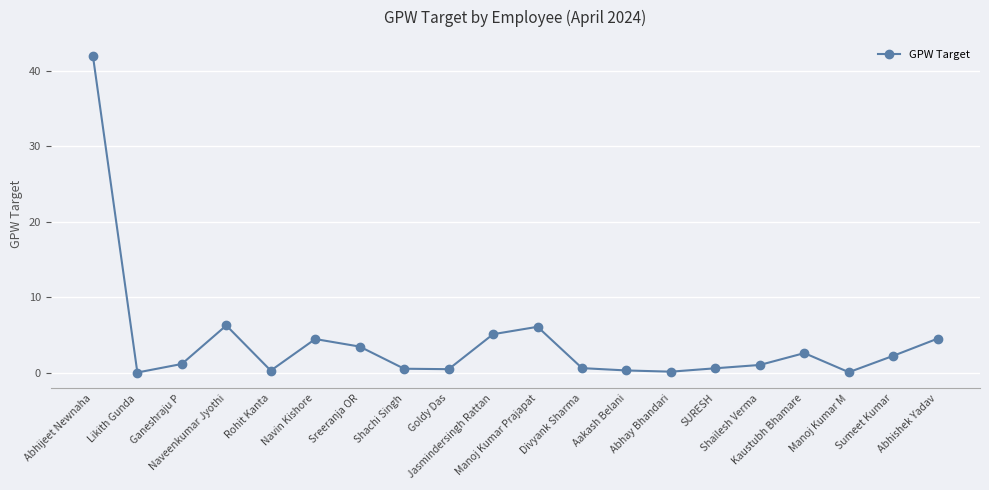

What is the sum of all values?

82.7